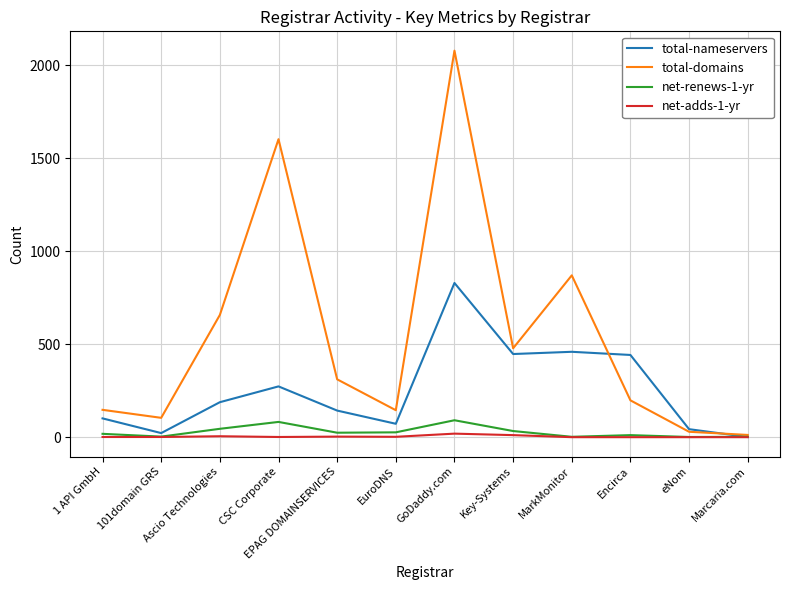

The total-domains series shows 251 at EuroDNS. True or false?

False